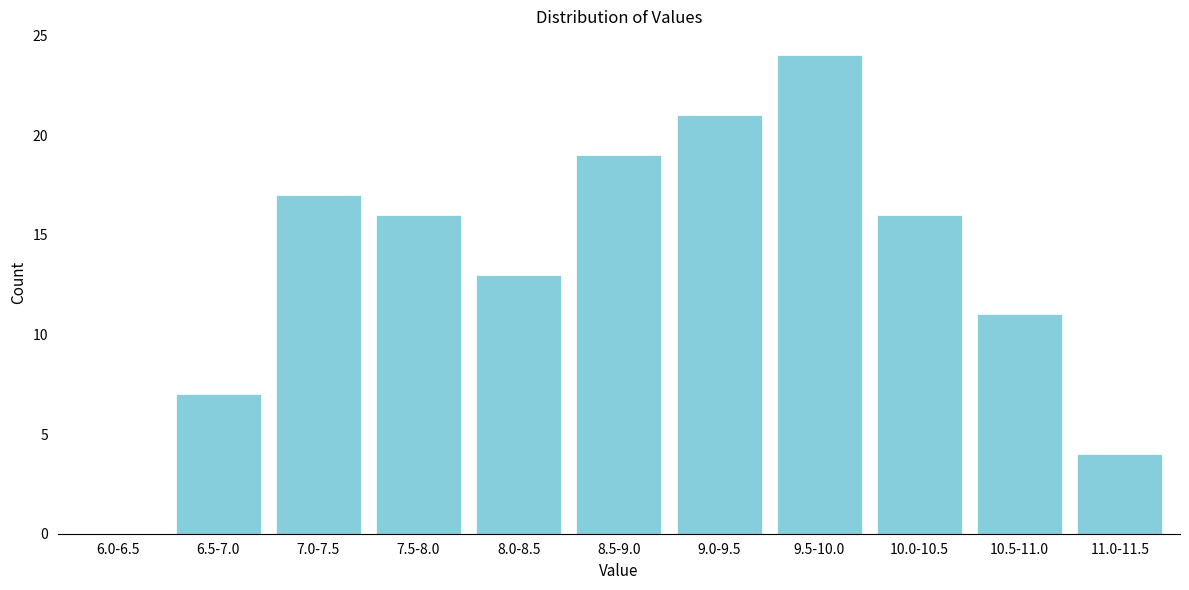

Reading right to left, list all the values displayed in this chart.

11.0-11.5=4	10.5-11.0=11	10.0-10.5=16	9.5-10.0=24	9.0-9.5=21	8.5-9.0=19	8.0-8.5=13	7.5-8.0=16	7.0-7.5=17	6.5-7.0=7	6.0-6.5=0